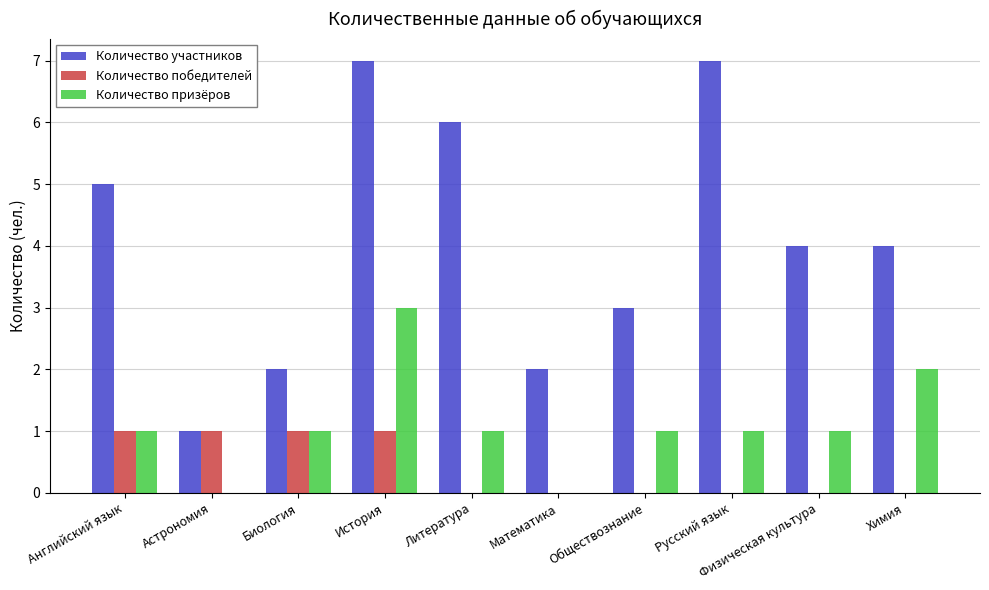

How many Количество победителей values are between 0 and 1?

10